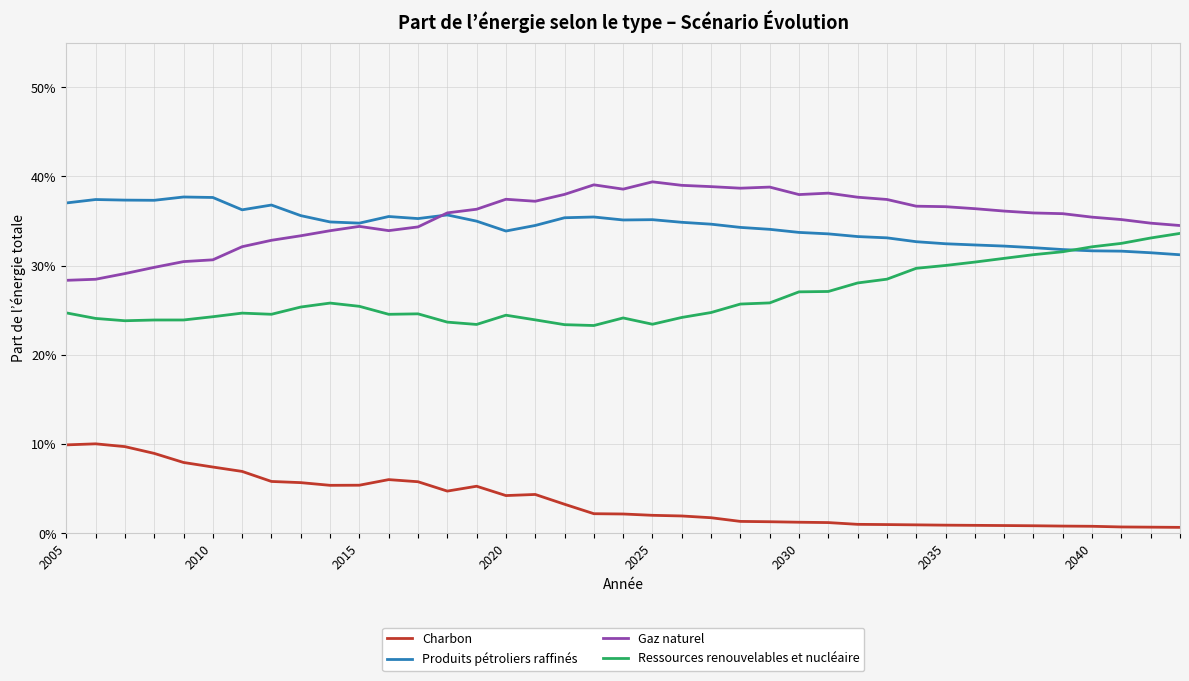

True or false: Charbon and Ressources renouvelables et nucléaire cross at least once.

False